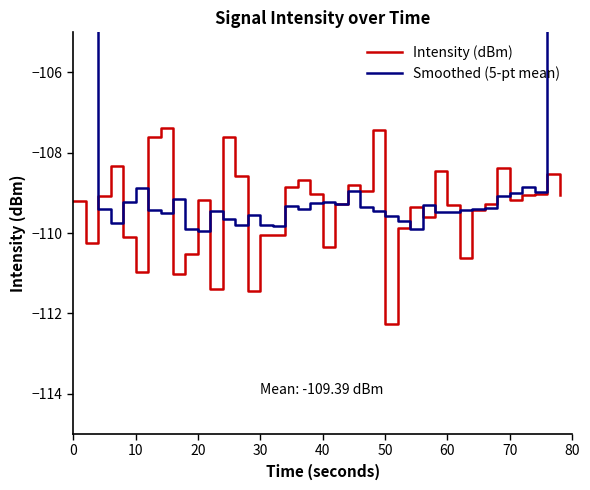

Is this an area chart (filled region under the line)?

No